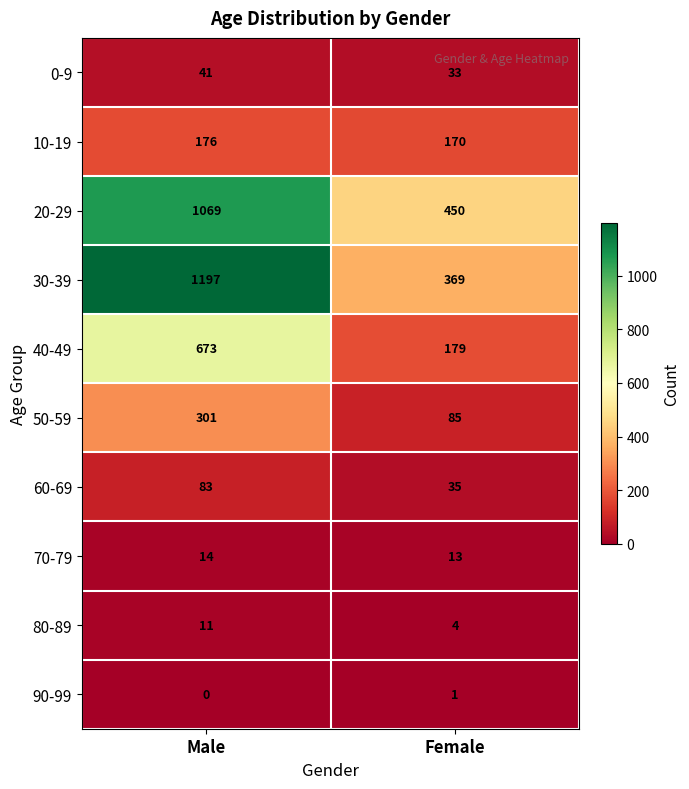

Reading left to right, list all the values displayed in this chart.

0-9: Male=41	Female=33
10-19: Male=176	Female=170
20-29: Male=1069	Female=450
30-39: Male=1197	Female=369
40-49: Male=673	Female=179
50-59: Male=301	Female=85
60-69: Male=83	Female=35
70-79: Male=14	Female=13
80-89: Male=11	Female=4
90-99: Male=0	Female=1